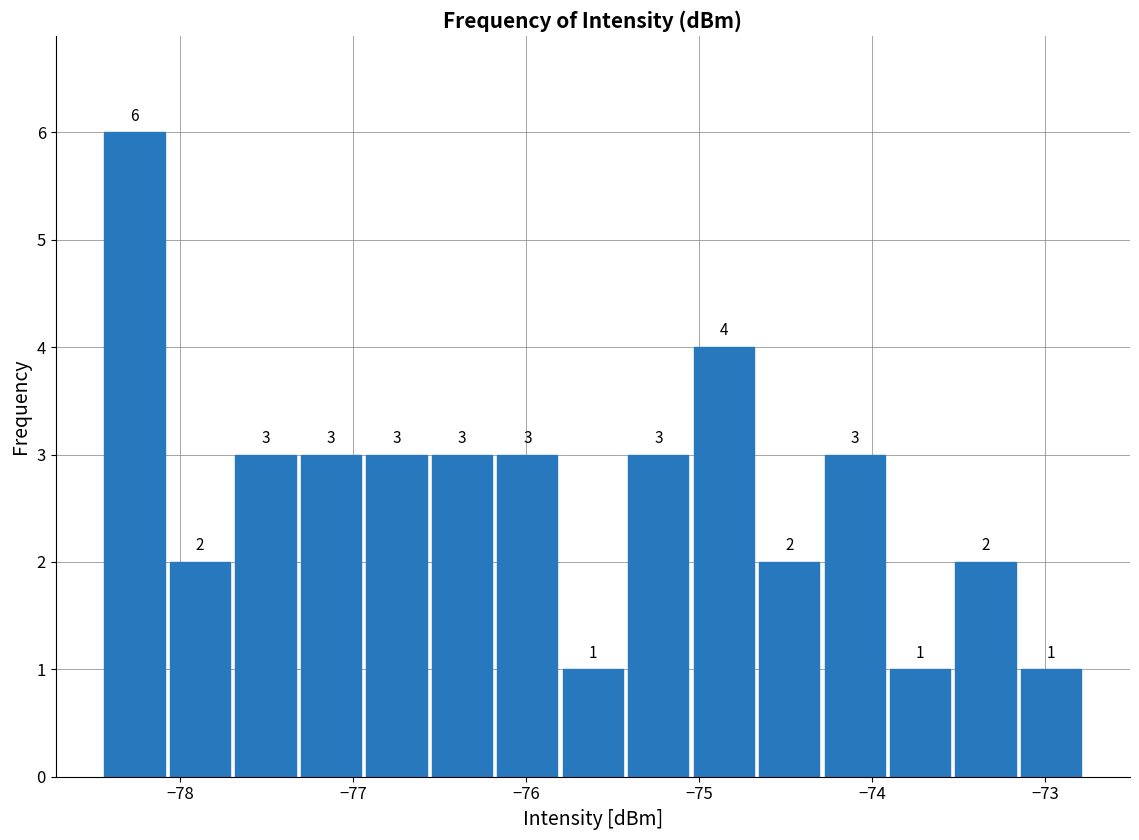

Read against the x-axis, roughly where is the centre of the tallest bar?

-78.3